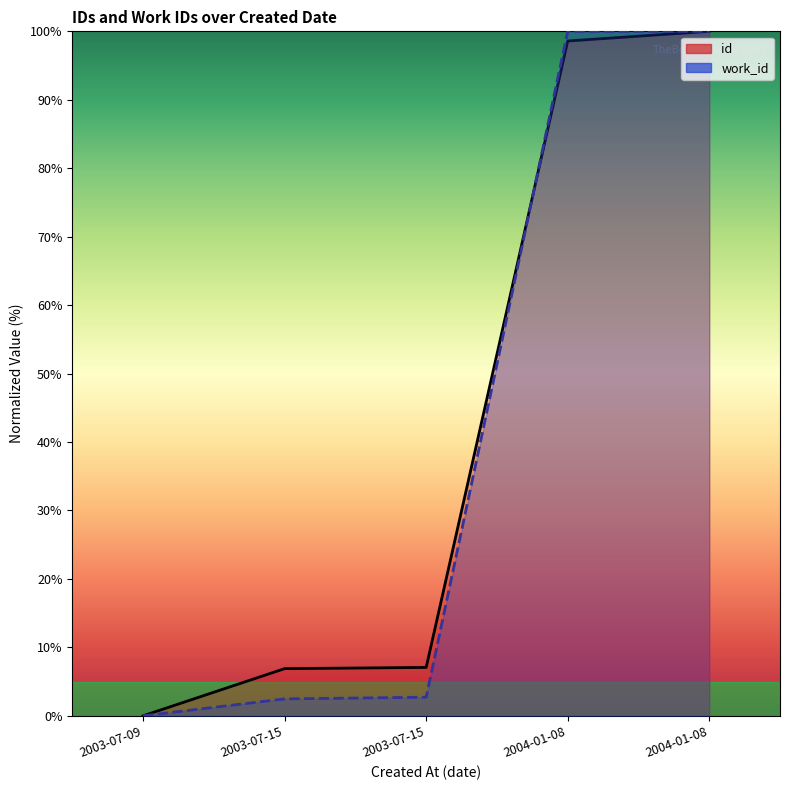

How many series are shown in this chart?

2